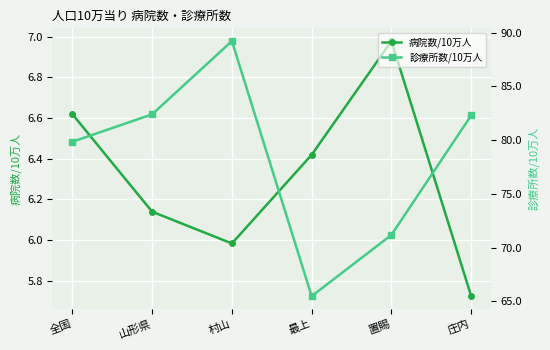

Rank the series at 山形県 from lowest to highest value.

病院数/10万人, 診療所数/10万人